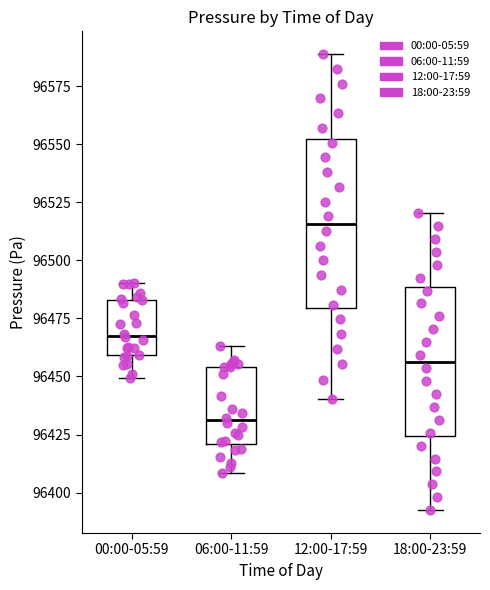

Which box's median line is the highest?

12:00-17:59